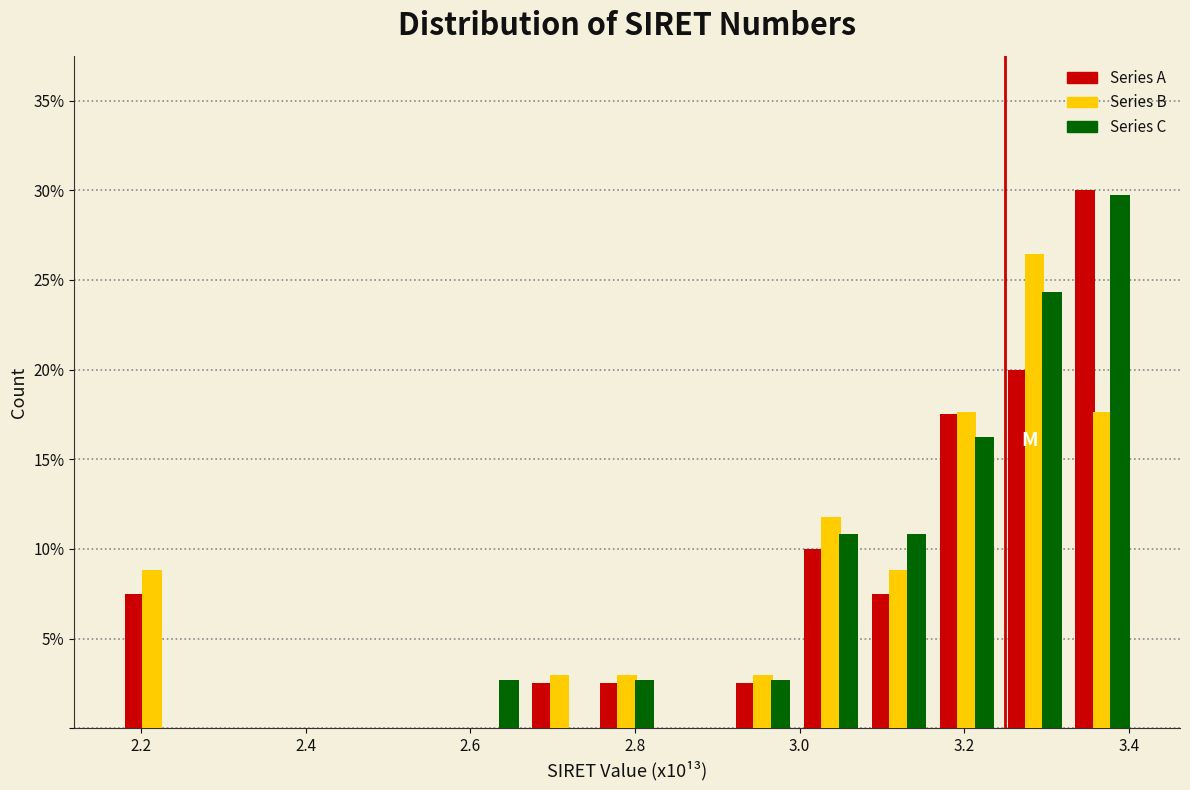

In the Series B series, which range on the x-axis has the tallest bar?

3.24 to 3.32